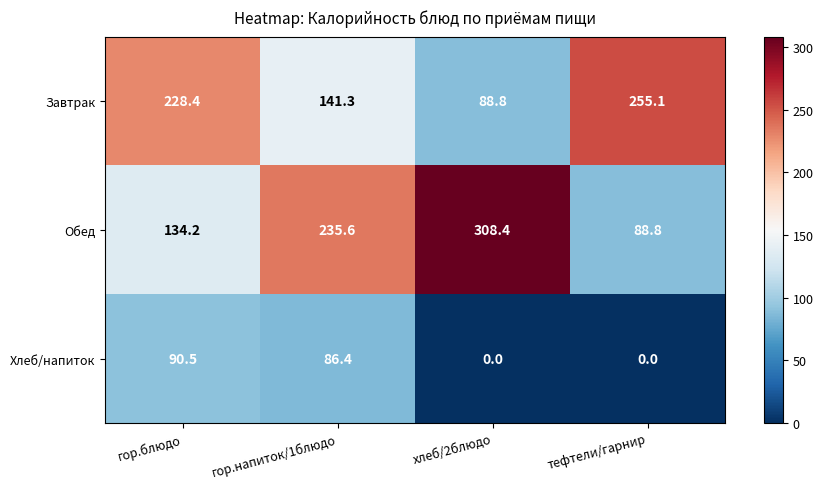

What is the average value of the Обед series?

191.8